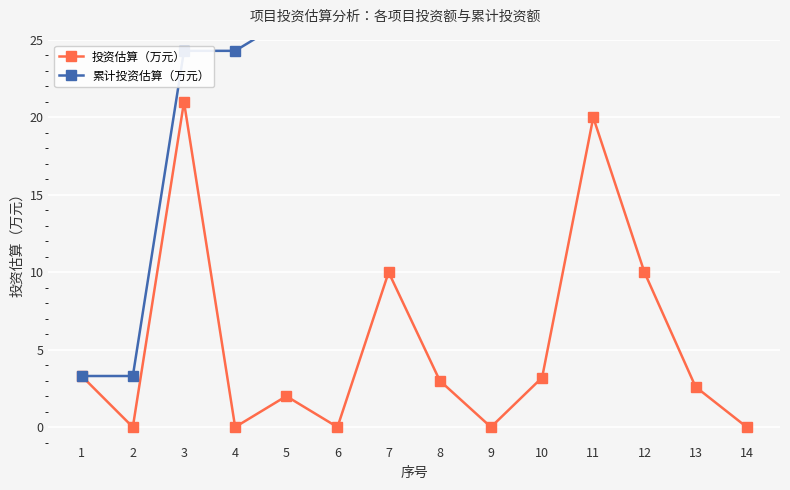

True or false: 投资估算（万元） and 累计投资估算（万元） intersect in this chart.

False